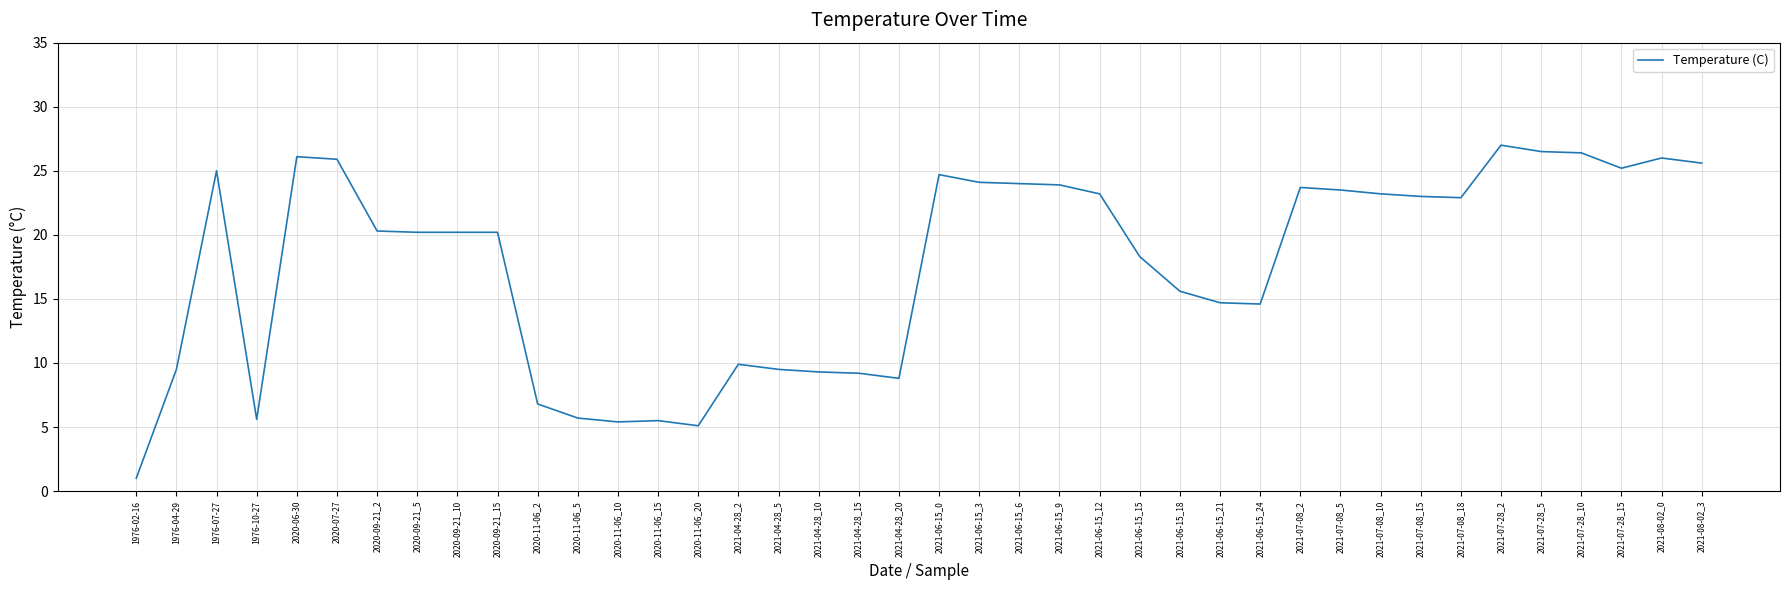

Does the chart display data point markers on the line(s)?

No